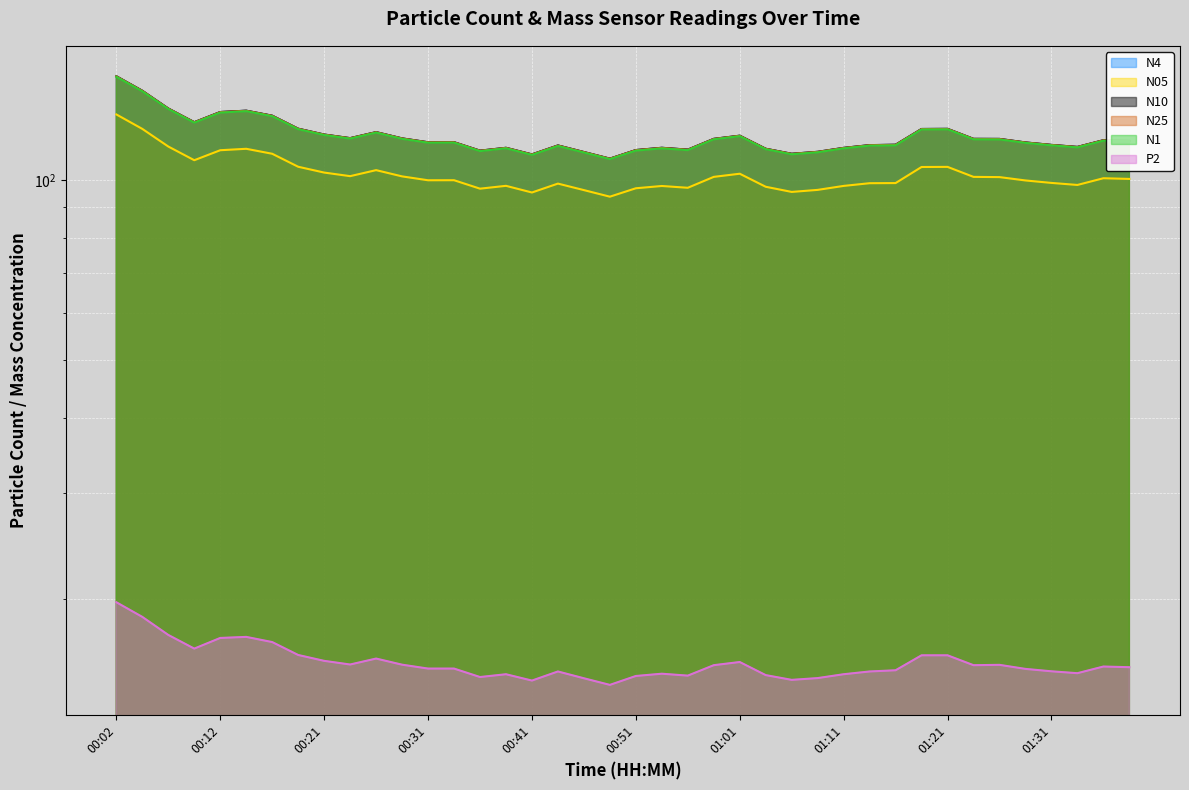

List the series in order of their peak value, lowest first.

P2 line, N05 line, N1 line, N25 line, N4 line, N10 line